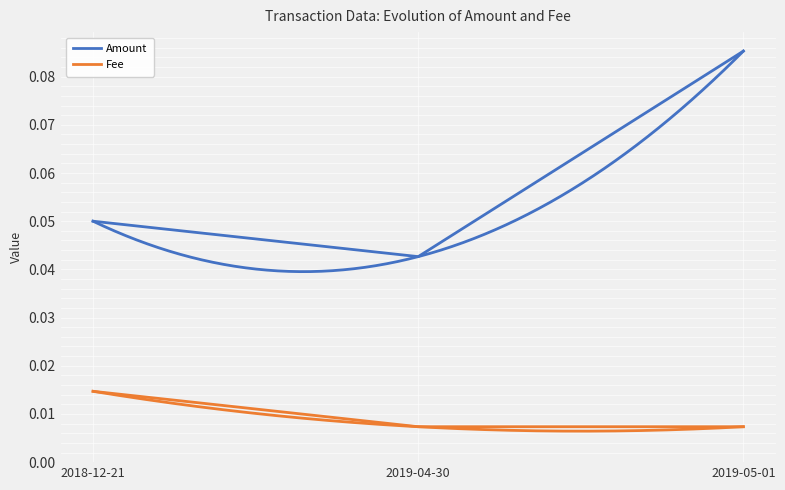

What is the total value across all series at 2019-05-01?

0.1